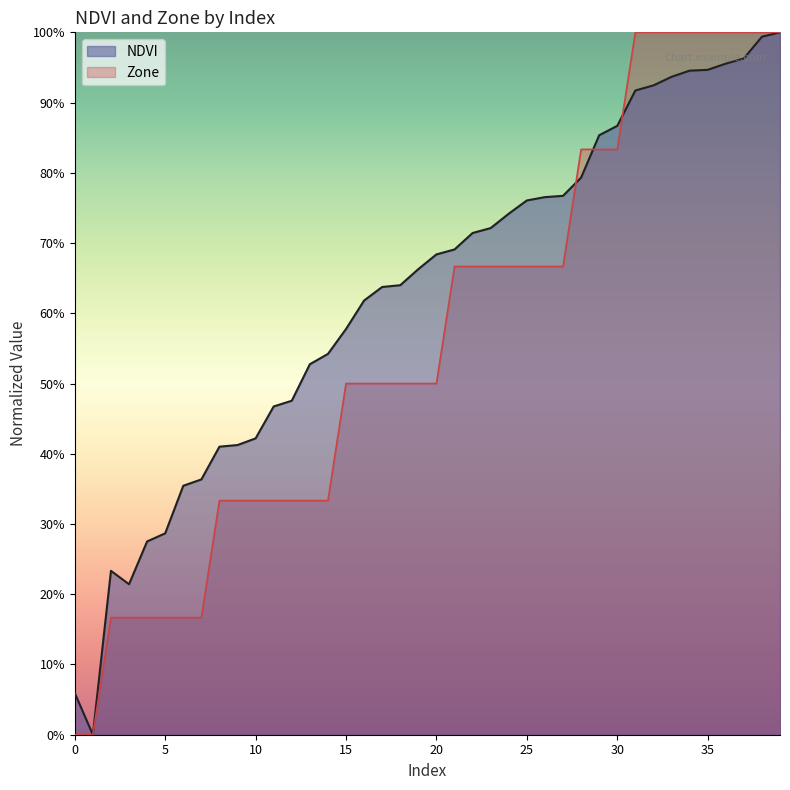

Is the value of NDVI at 8 greater than the value of Zone at 8?

Yes